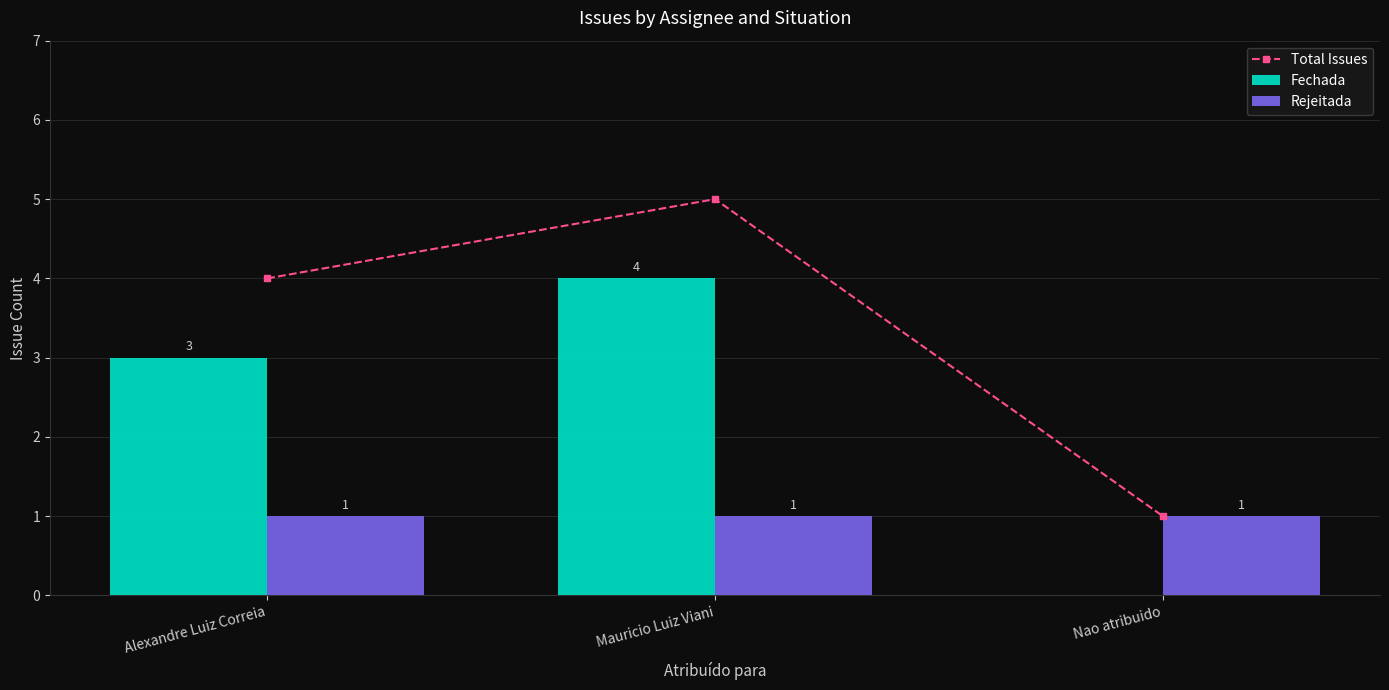

What position from the left is Alexandre Luiz Correia?

1